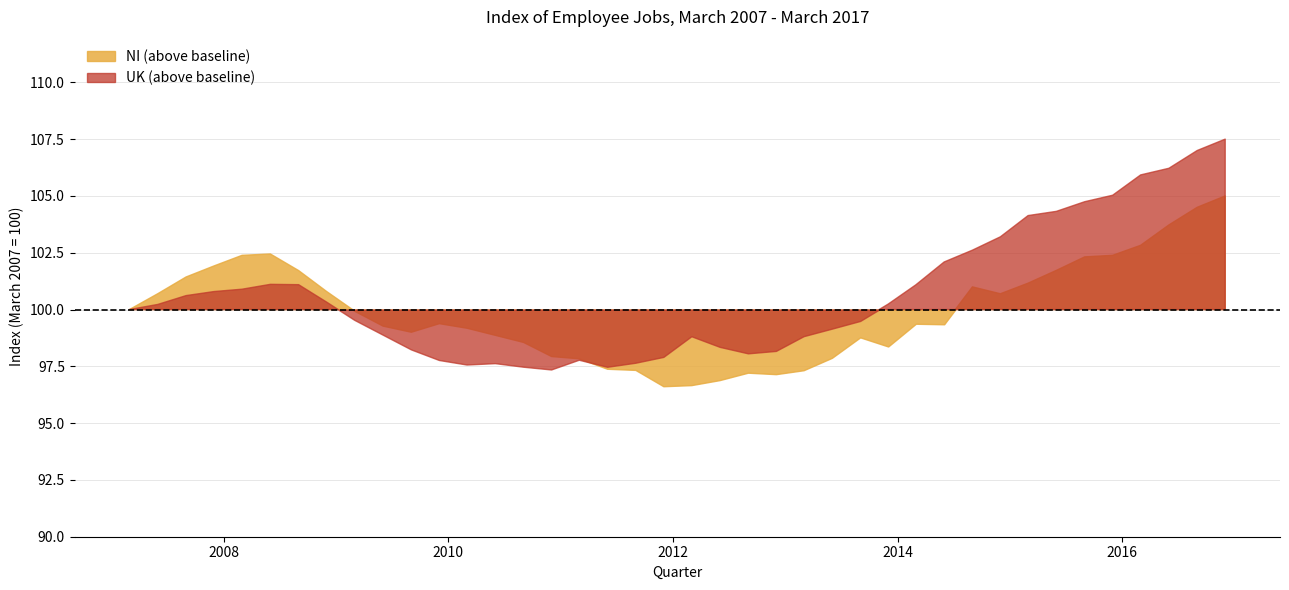

What is the minimum value for NI?

96.6